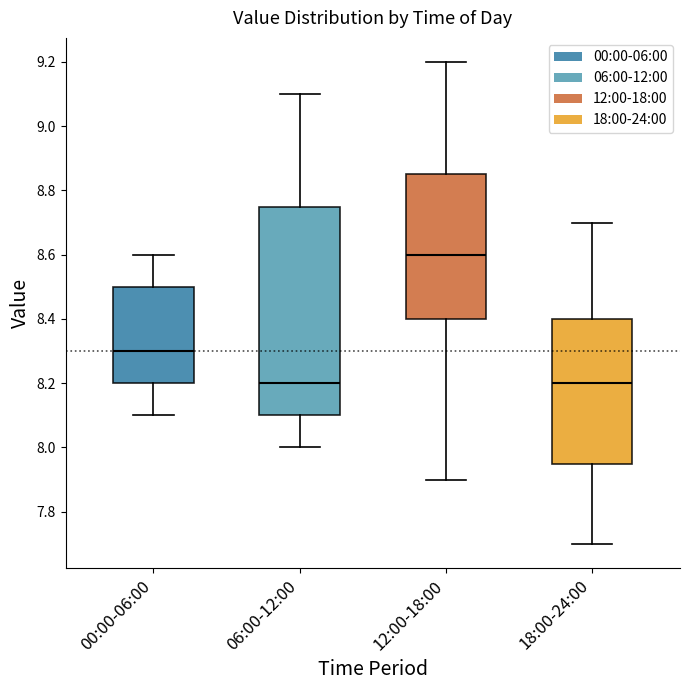

Which box has the highest median line?

12:00-18:00